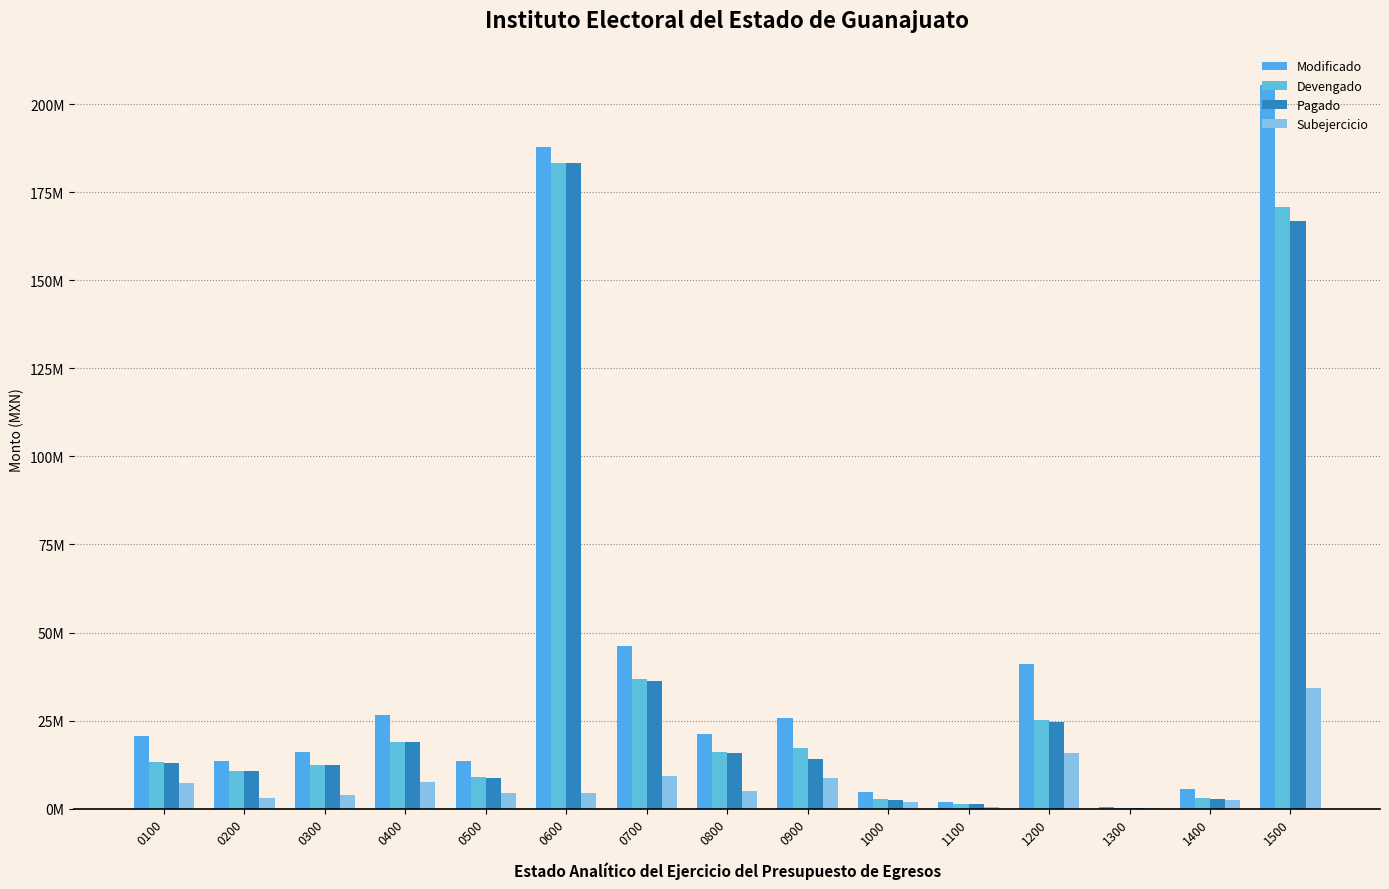

Reading left to right, list all the values displayed in this chart.

Modificado: 20686295.4	13552941.8	16157572.1	26591749.3	13451355.6	187787014.3	46041724.8	21118698.6	25862095.1	4597584.3	1990793.5	40967842.0	453912.0	5515780.7	205304698.1
Devengado: 13301964.5	10641894.6	12325488.6	19010538.5	8931692.4	183304190.8	36777201.7	16180158.5	17226845.2	2615277.5	1390259.0	25145347.4	196430.1	3107353.9	170923504.1
Pagado: 13106243.5	10566169.3	12256568.6	18866218.2	8715638.9	183166833.8	36337288.0	15763764.3	14006744.7	2573858.3	1379659.0	24658935.3	195230.1	2754163.9	166739357.2
Subejercicio: 7384330.8	2911047.3	3832083.5	7581210.8	4519663.2	4482823.5	9264523.1	4938540.0	8635249.9	1982306.8	600534.5	15822494.5	257481.9	2408426.8	34381194.0